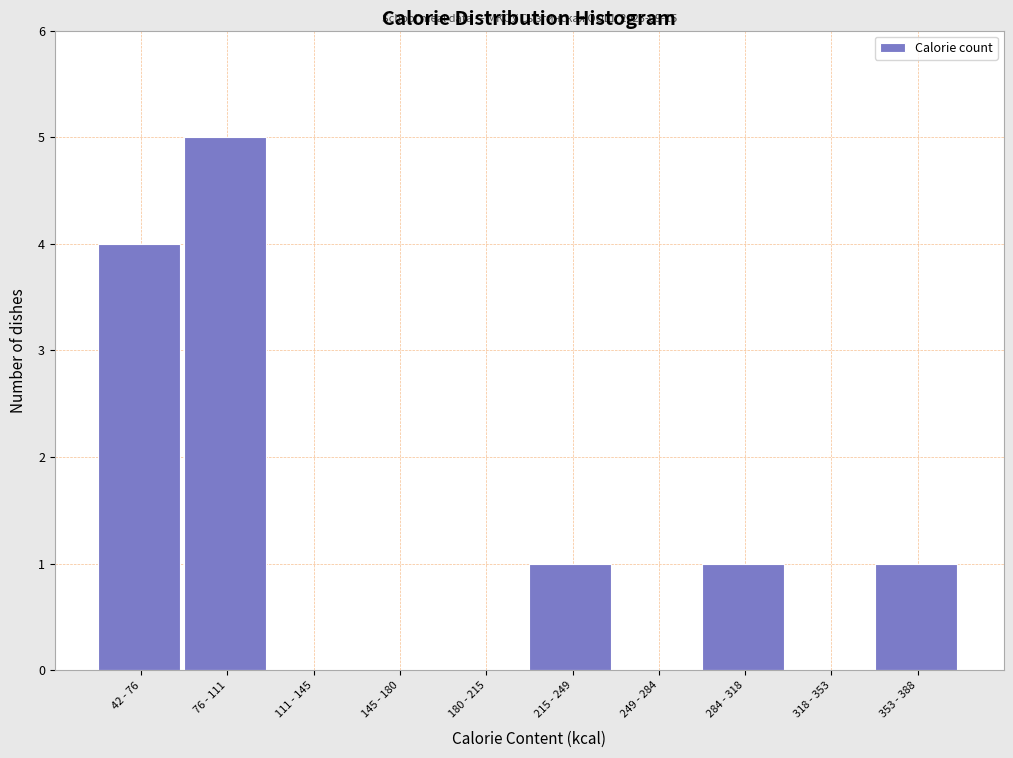

Reading left to right, transcribe all the data shown in this chart.

42 - 76=4	76 - 111=5	111 - 145=0	145 - 180=0	180 - 215=0	215 - 249=1	249 - 284=0	284 - 318=1	318 - 353=0	353 - 388=1